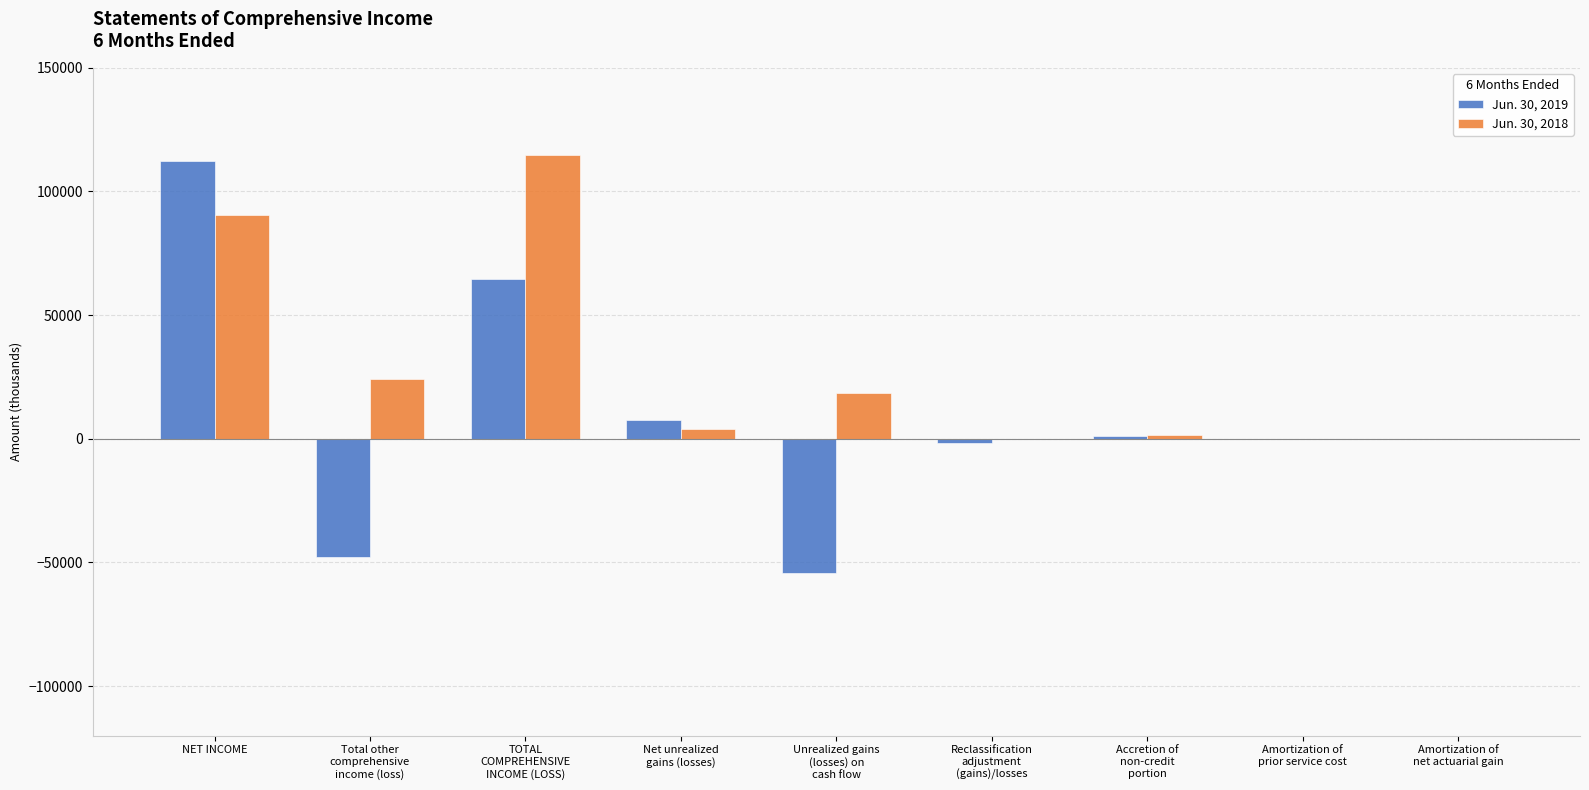

Which series has the largest range (max minus min)?

Jun. 30, 2019